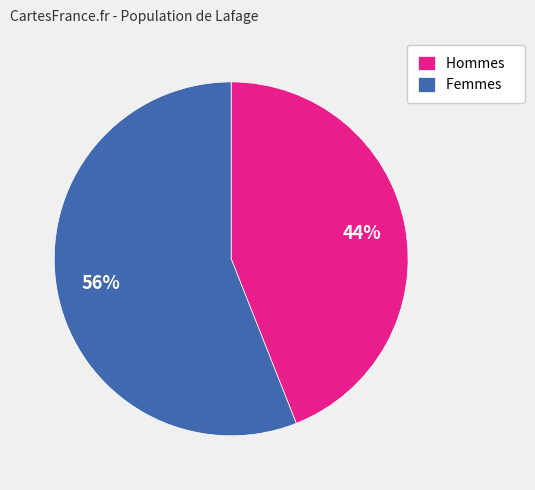

To the nearest percent, what is the average slice percentage?

50%